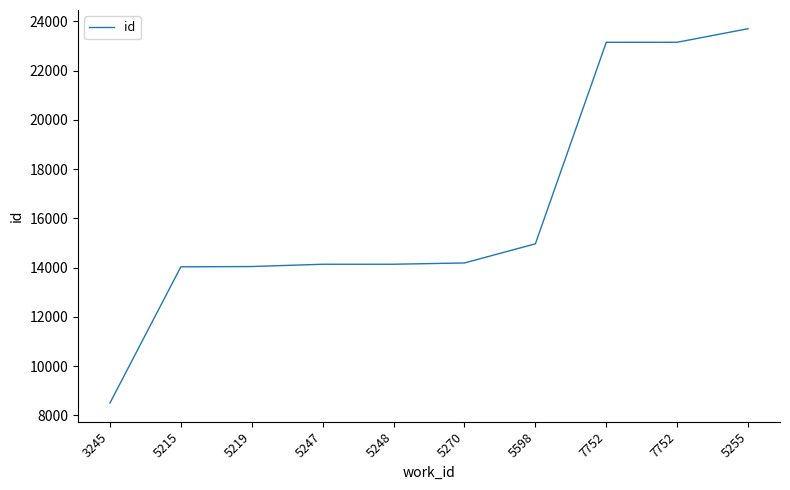

Is this an area chart (filled region under the line)?

No